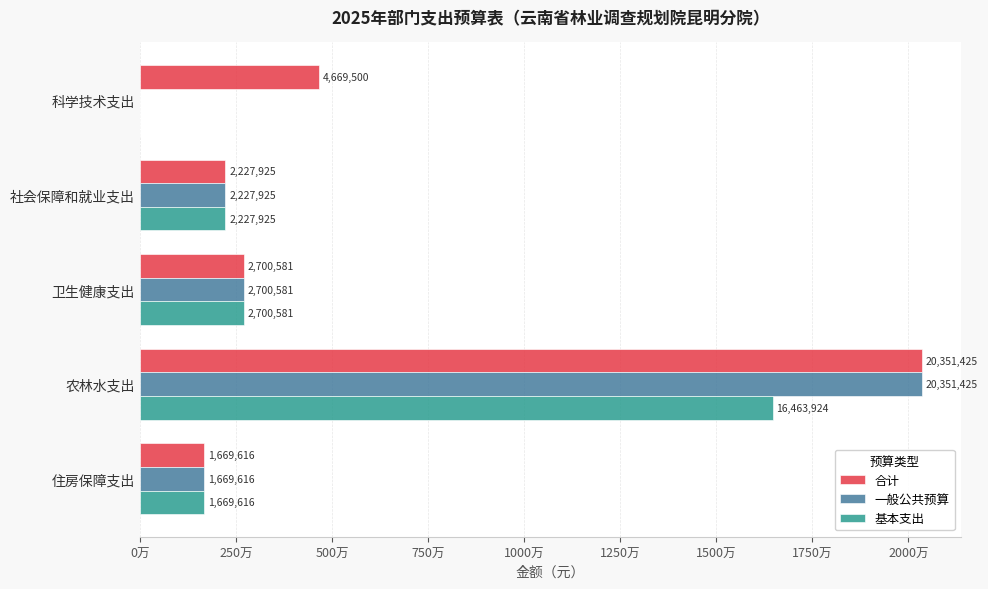

At which label does 基本支出 reach its peak?

农林水支出